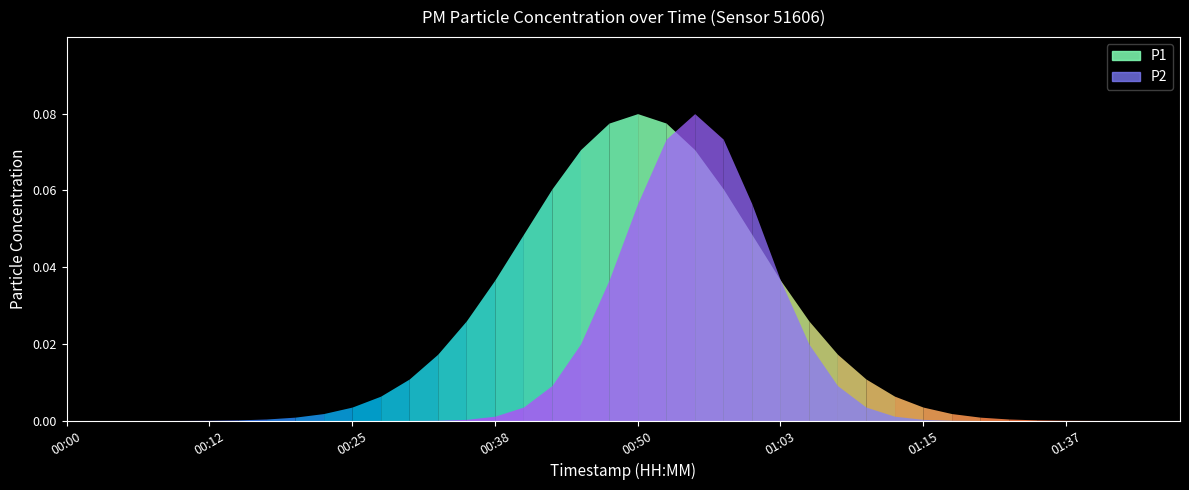

Reading left to right, list all the values displayed in this chart.

P1: 00:00=0.0	00:03=0.0	00:05=0.0	00:07=0.0	00:10=0.0	00:12=0.0	00:15=0.0	00:17=0.0	00:20=0.0	00:22=0.0	00:25=0.0	00:27=0.0	00:31=0.0	00:33=0.0	00:35=0.0	00:38=0.0	00:40=0.0	00:43=0.0	00:45=0.0	00:48=0.0	00:50=0.1	00:53=0.0	00:55=0.0	00:58=0.0	01:00=0.0	01:03=0.0	01:05=0.0	01:07=0.0	01:10=0.0	01:12=0.0	01:15=0.0	01:18=0.0	01:24=0.0	01:32=0.0	01:34=0.0	01:37=0.0	01:43=0.0	01:45=0.0	01:48=0.0	01:50=0.0
P2: 00:00=0.0	00:03=0.0	00:05=0.0	00:07=0.0	00:10=0.0	00:12=0.0	00:15=0.0	00:17=0.0	00:20=0.0	00:22=0.0	00:25=0.0	00:27=0.0	00:31=0.0	00:33=0.0	00:35=0.0	00:38=0.0	00:40=0.0	00:43=0.0	00:45=0.0	00:48=0.0	00:50=0.1	00:53=0.0	00:55=0.0	00:58=0.0	01:00=0.0	01:03=0.0	01:05=0.0	01:07=0.0	01:10=0.0	01:12=0.0	01:15=0.0	01:18=0.0	01:24=0.0	01:32=0.0	01:34=0.0	01:37=0.0	01:43=0.0	01:45=0.0	01:48=0.0	01:50=0.0